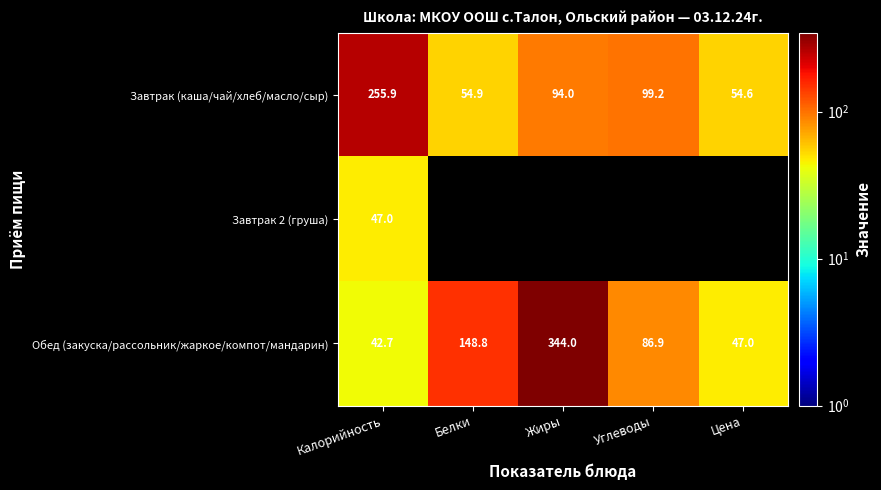

What is the average value of the Завтрак (каша/чай/хлеб/масло/сыр) series?

111.7